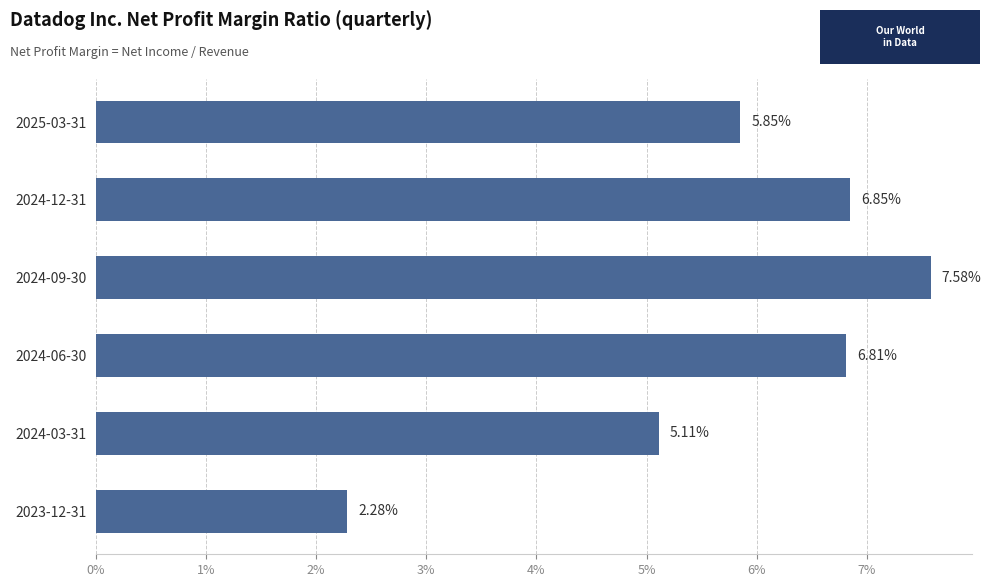

Are the bars horizontal?

Yes